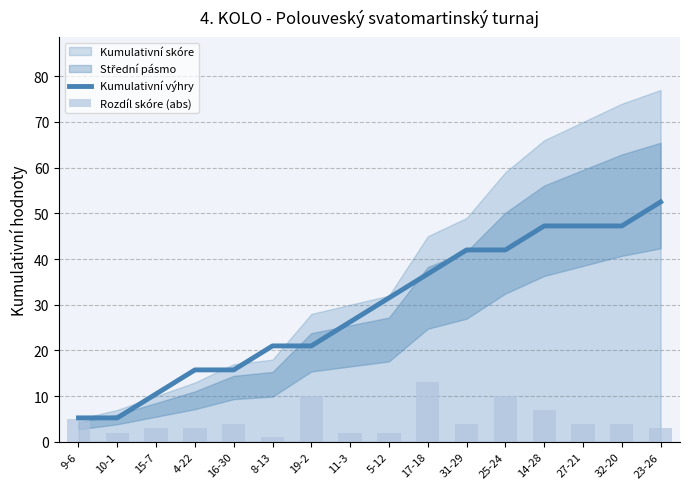

True or false: Kumulativní výhry has a value of 6.9 at 9-6.

False